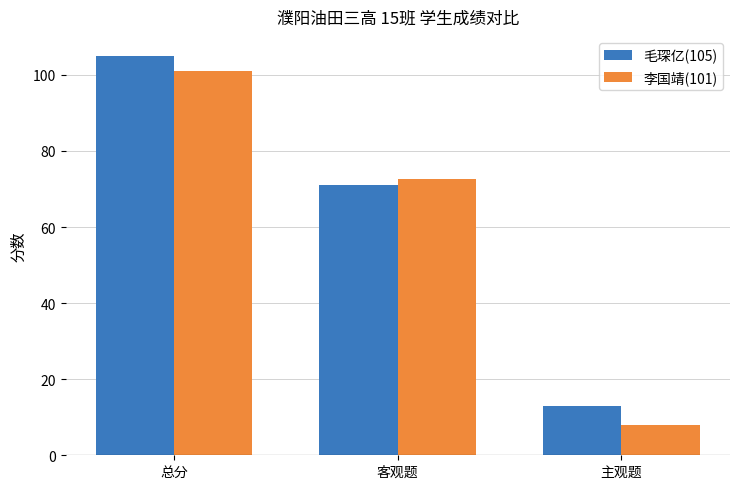

What is the sum of all 李国靖(101) values?

181.5